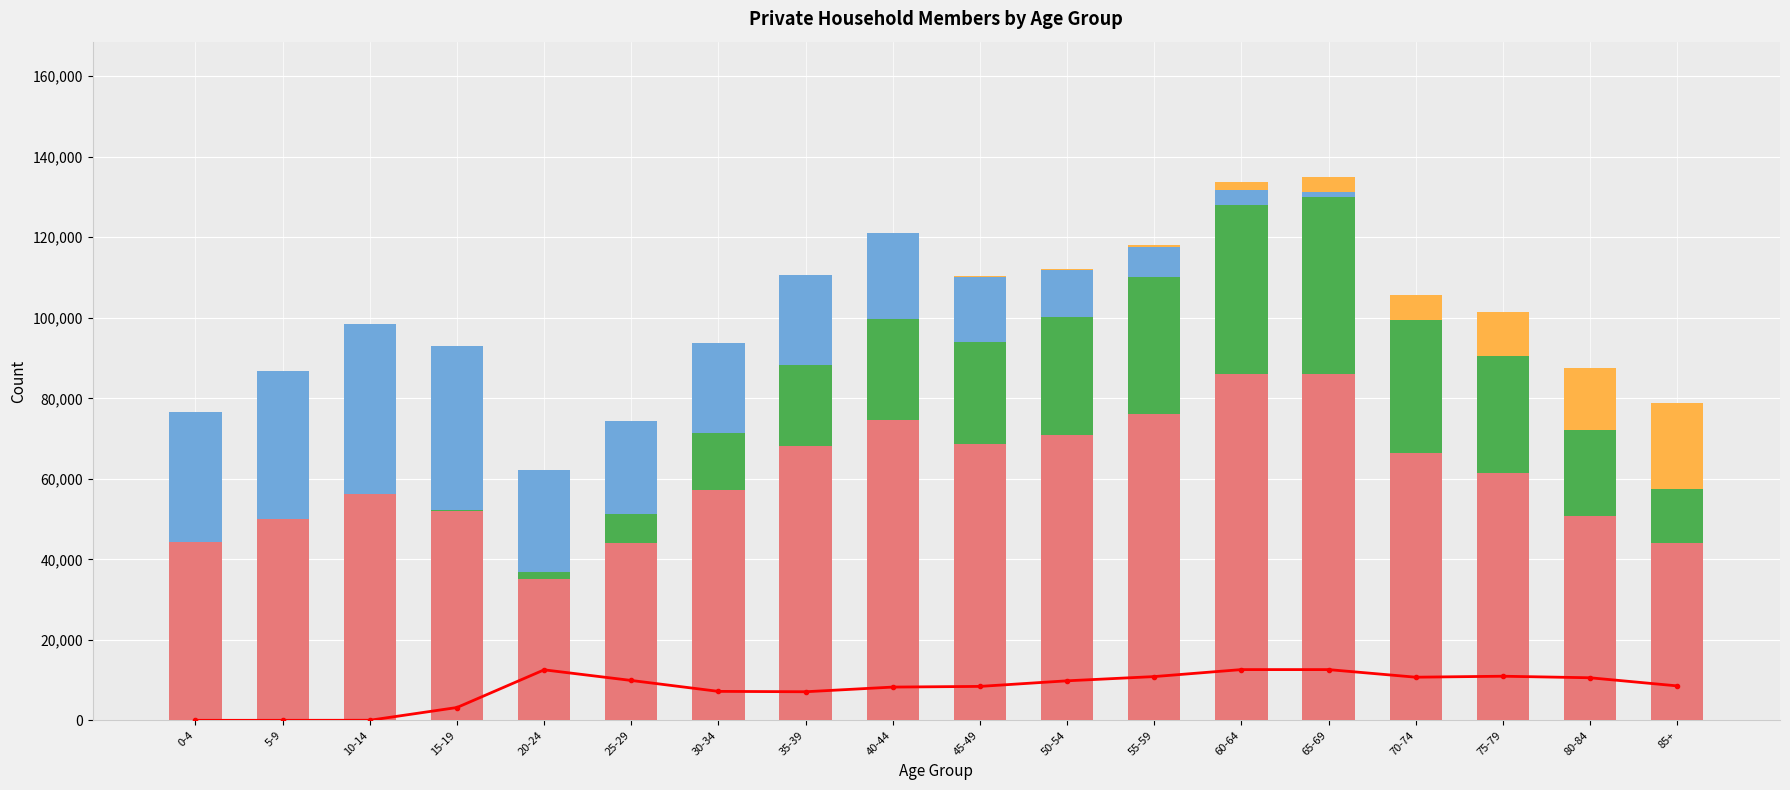

Where is In Private HH nearest to the value 60589?

75-79